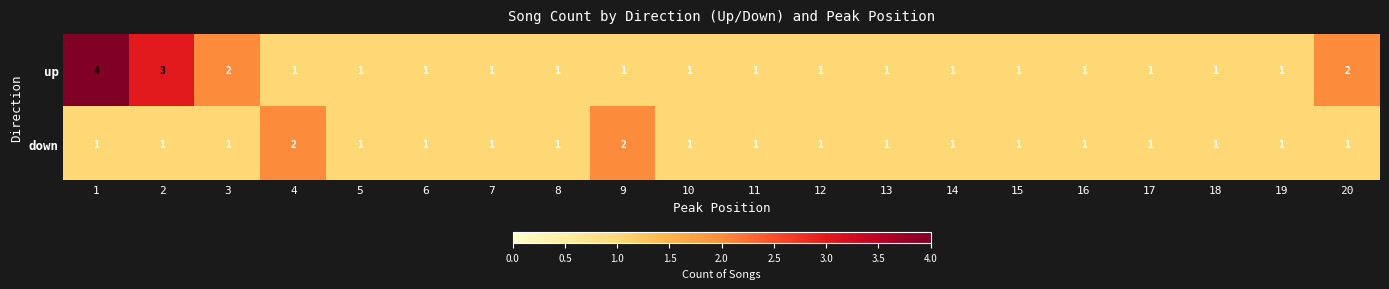

Which series has the largest total across all categories?

up